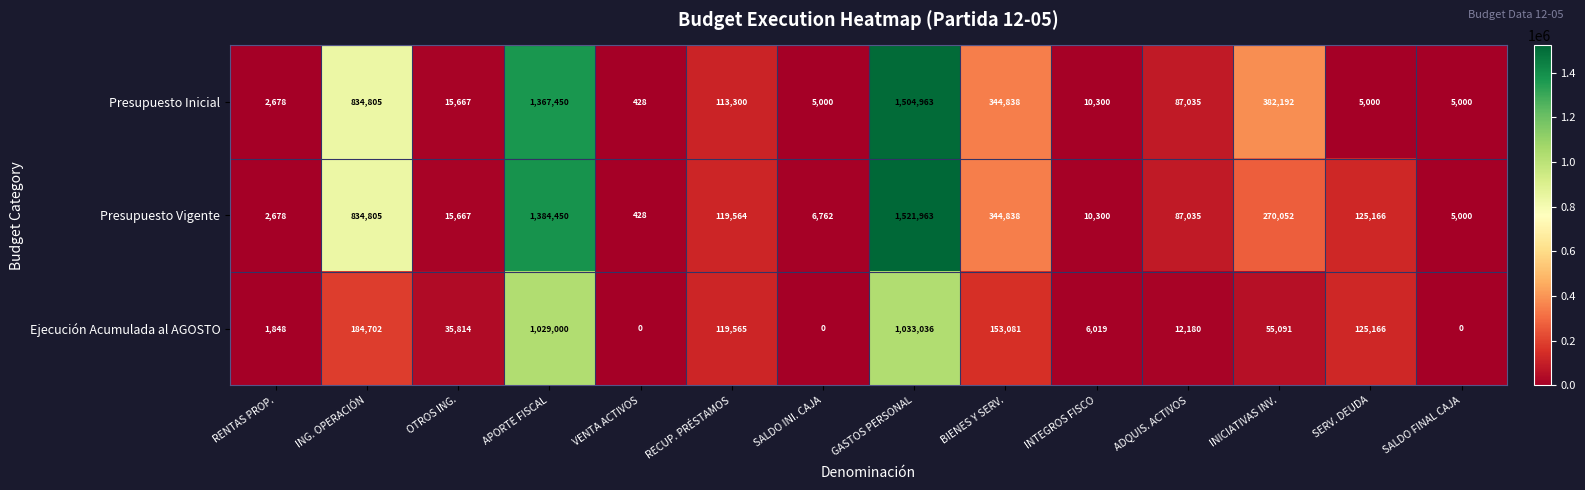

What is the difference between the second highest and second lowest values in the Presupuesto Inicial series?

1364772